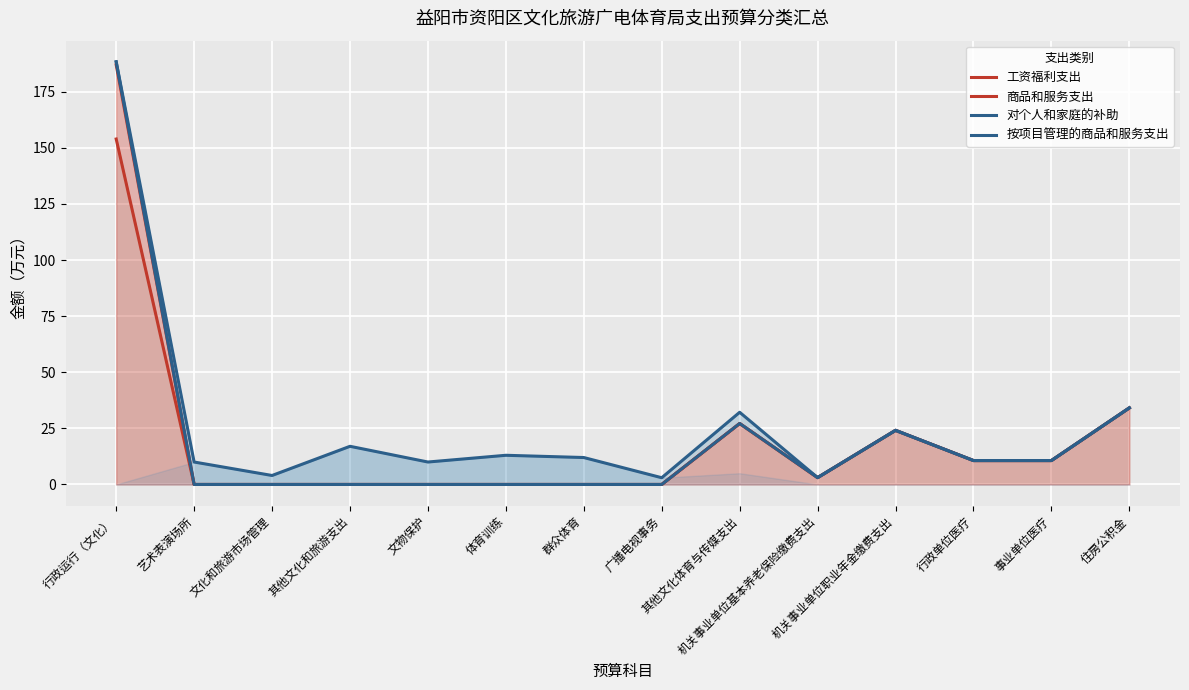

True or false: 工资福利支出 and 商品和服务支出 intersect in this chart.

False